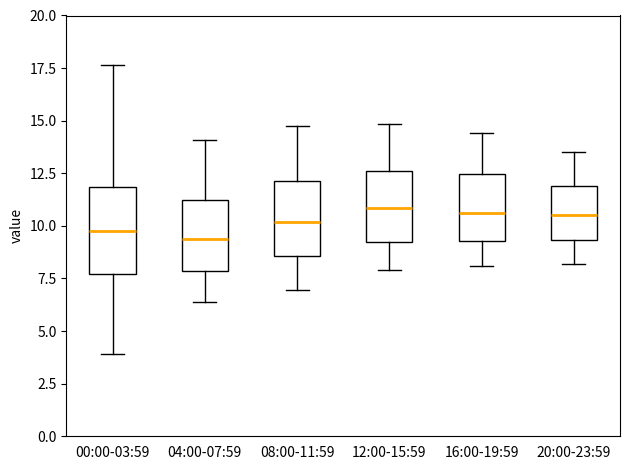

Comparing the boxes themselves (not the whiskers), which one is the tallest?

00:00-03:59